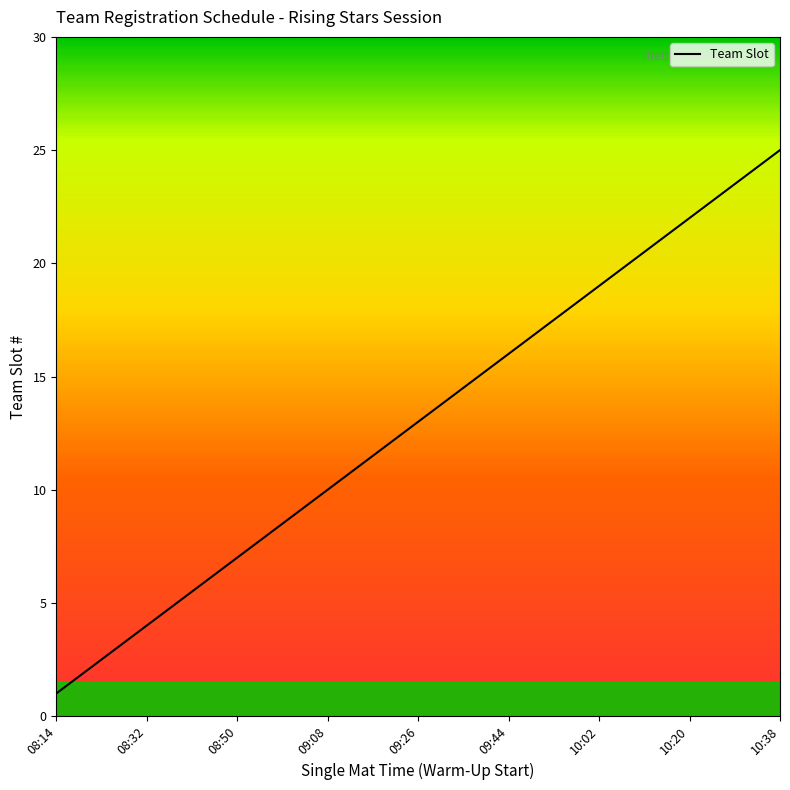

What is the maximum value shown in the chart?

25